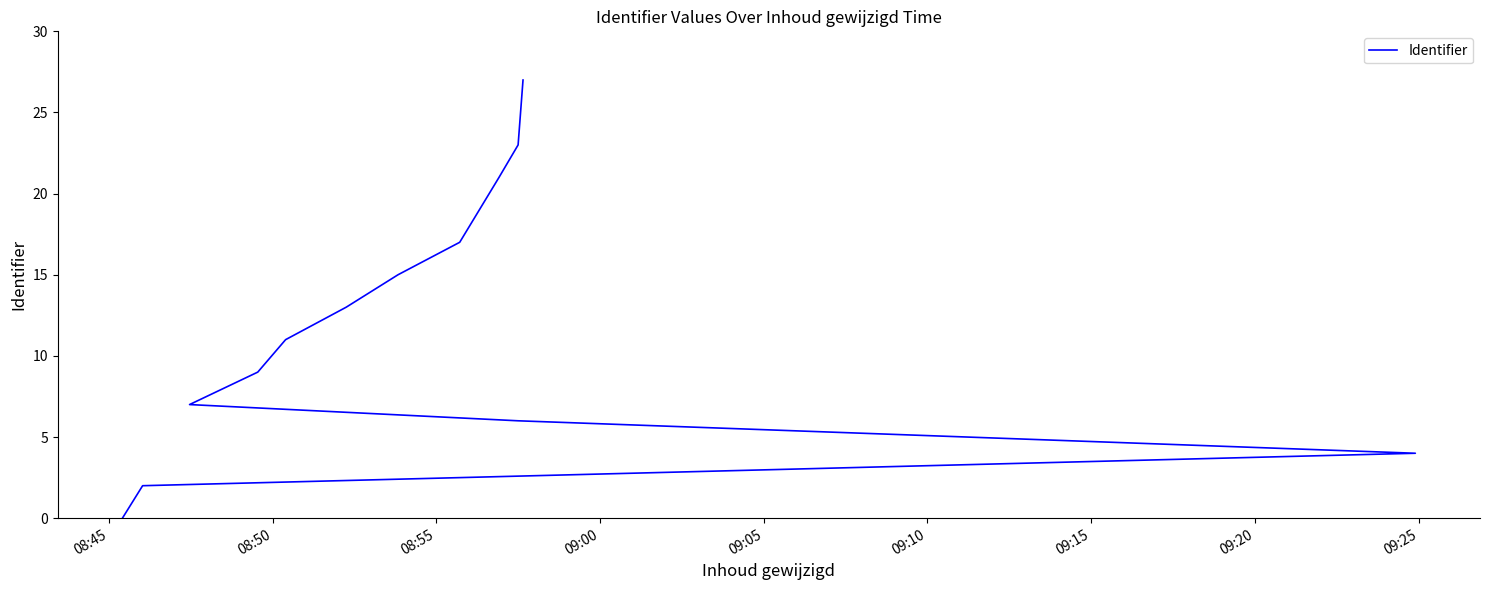

Reading left to right, what are all the values shown in this chart?

0	2	4	6	7	9	11	13	15	17	19	21	23	27